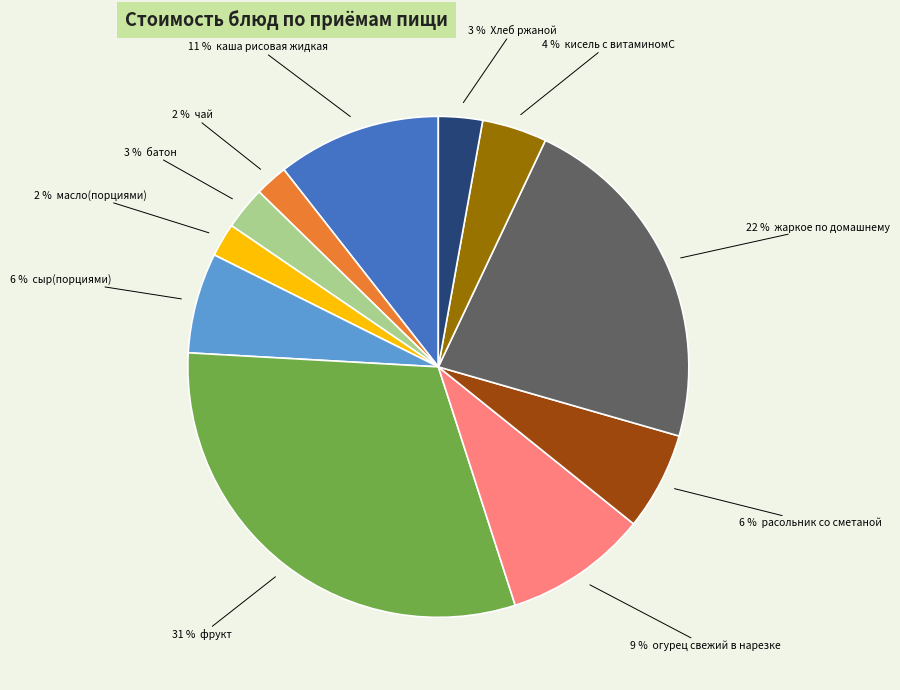

Does any single category account for the majority?

No